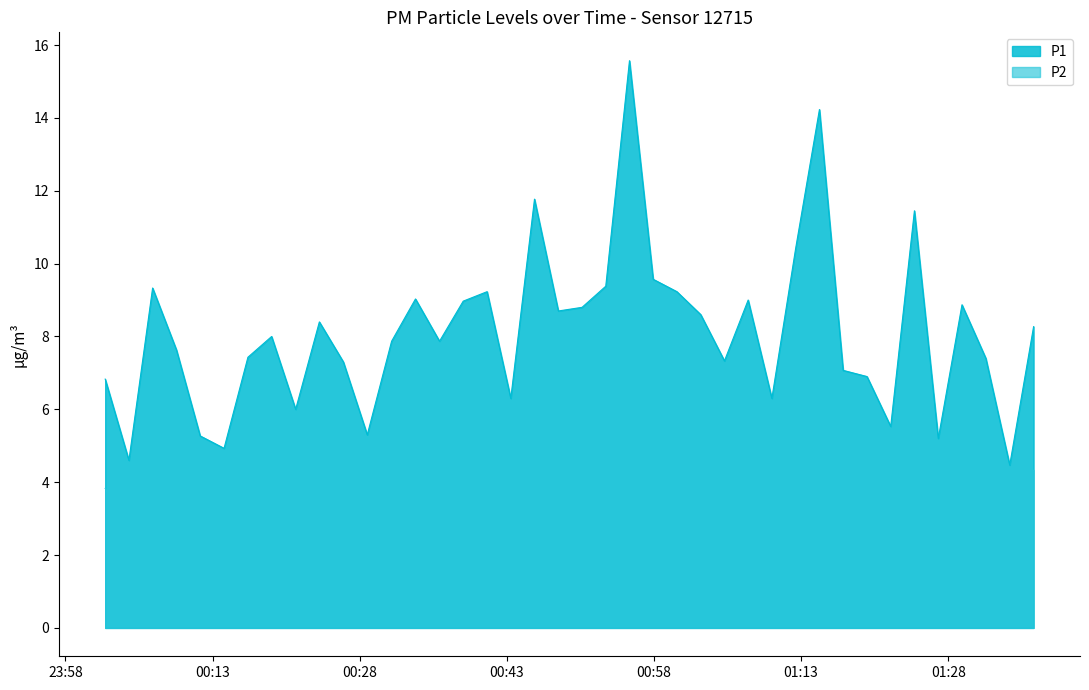

True or false: P1 and P2 cross at least once.

False